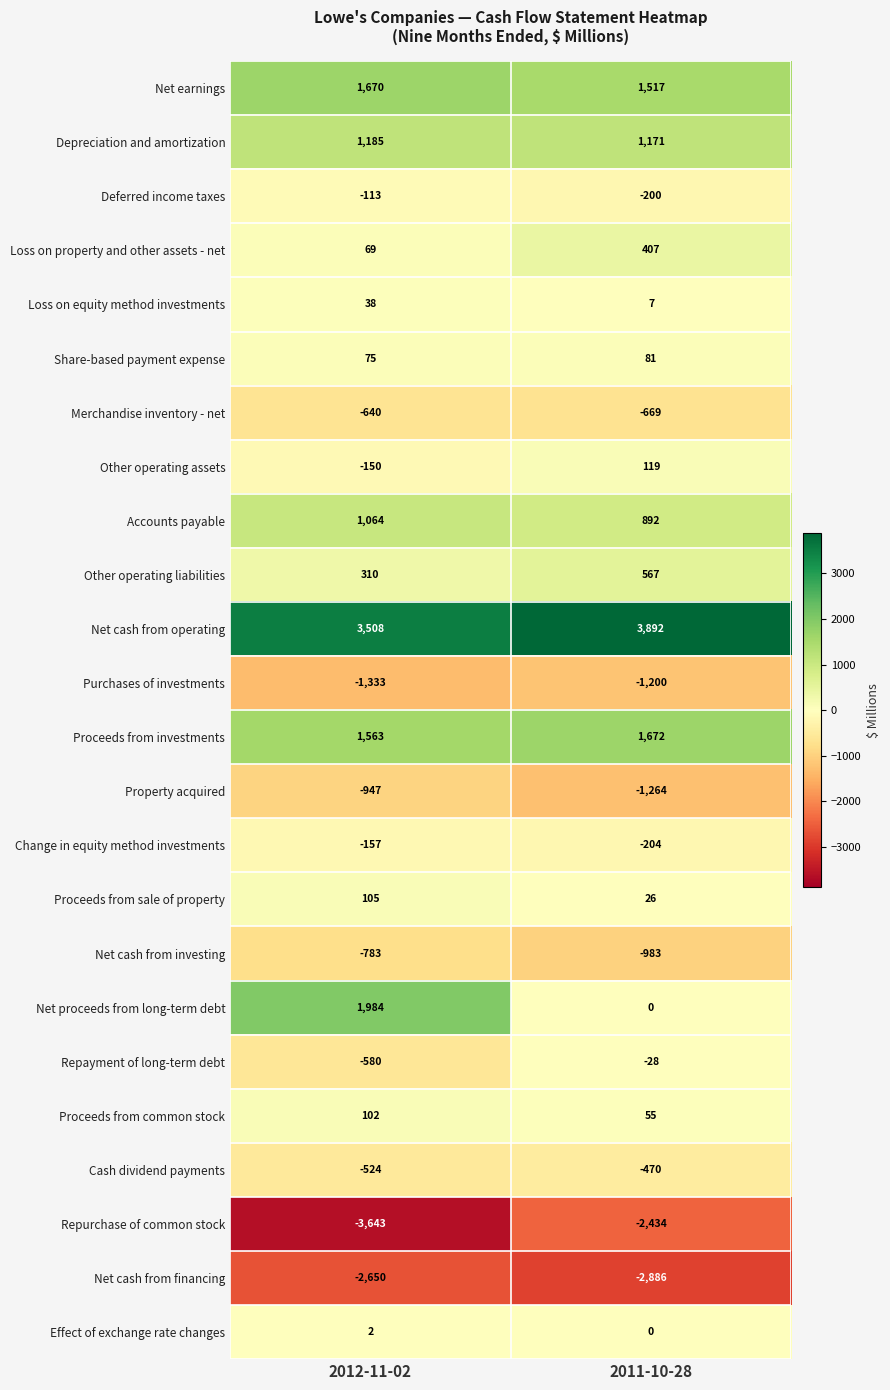

What is the average value of the Net earnings series?

1594